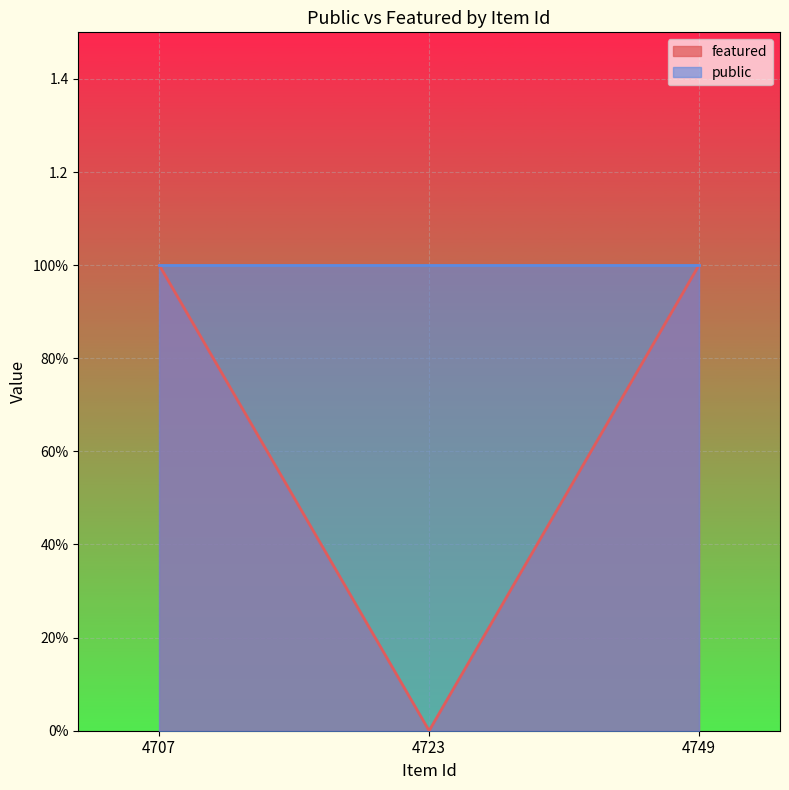

Rank the categories by value from highest to lowest.

4707, 4749, 4723